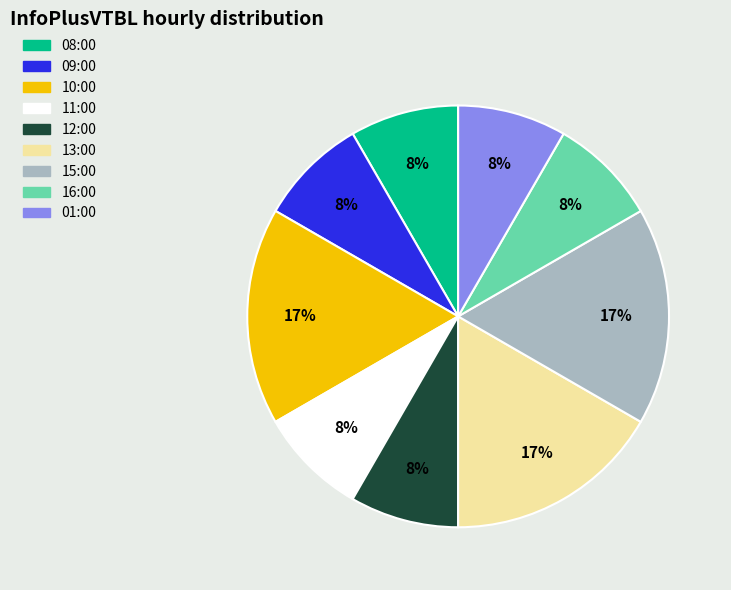

What is the ratio of the value at 16:00 to the value at 09:00?

1.0